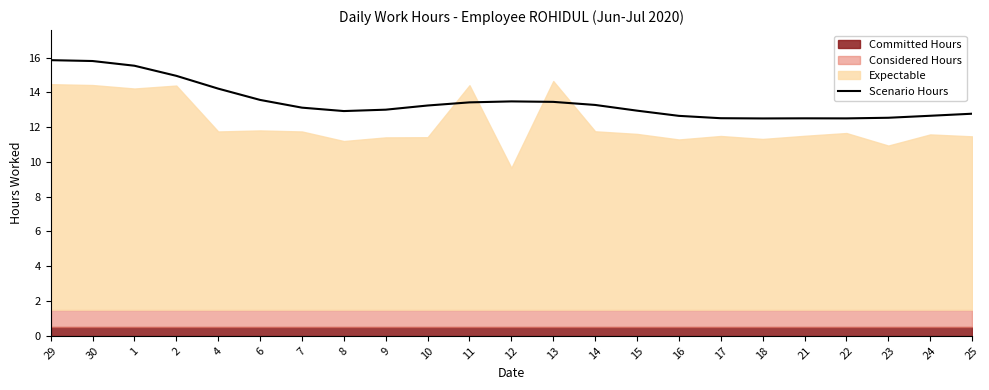

Reading right to left, extract all data points from this chart.

25=12.8	24=12.7	23=12.5	22=12.5	21=12.5	18=12.5	17=12.5	16=12.6	15=12.9	14=13.3	13=13.5	12=13.5	11=13.4	10=13.2	9=13.0	8=12.9	7=13.1	6=13.6	4=14.2	2=14.9	1=15.5	30=15.8	29=15.9